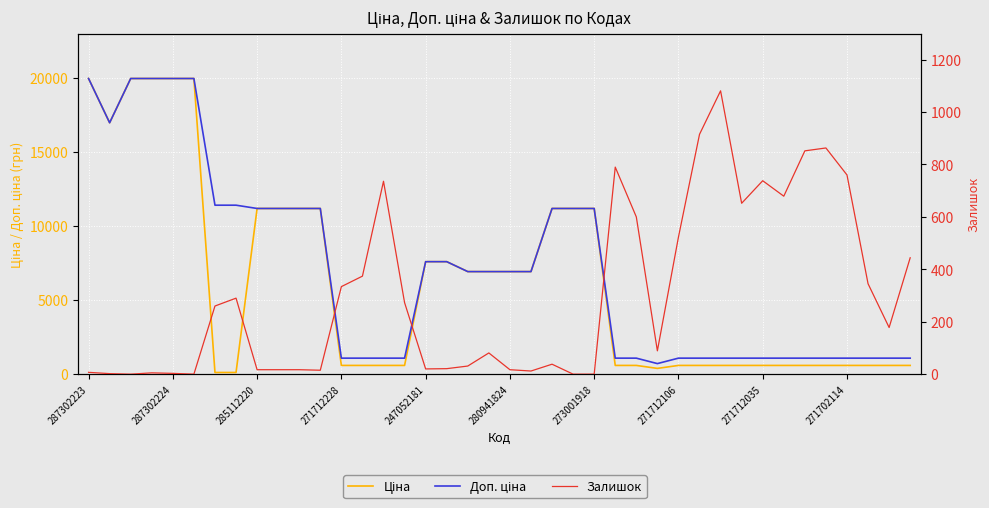

Which category has the highest value across all series?

287302223